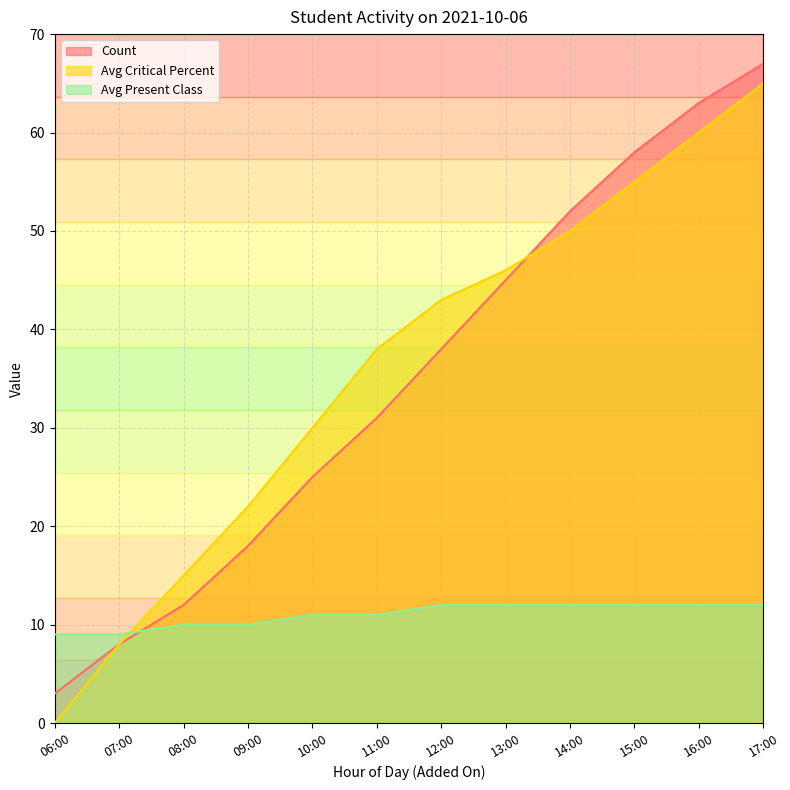

What is the spread (max minus min) of values at 13:00?

34